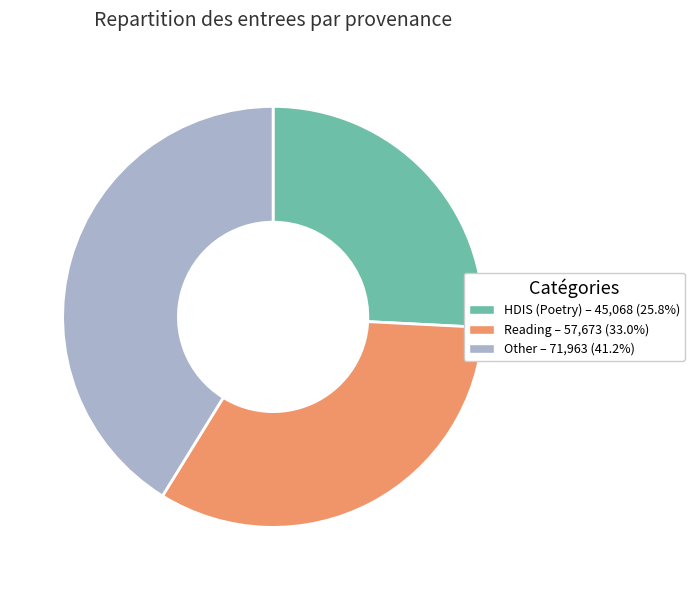

Is there a majority slice in this chart?

No